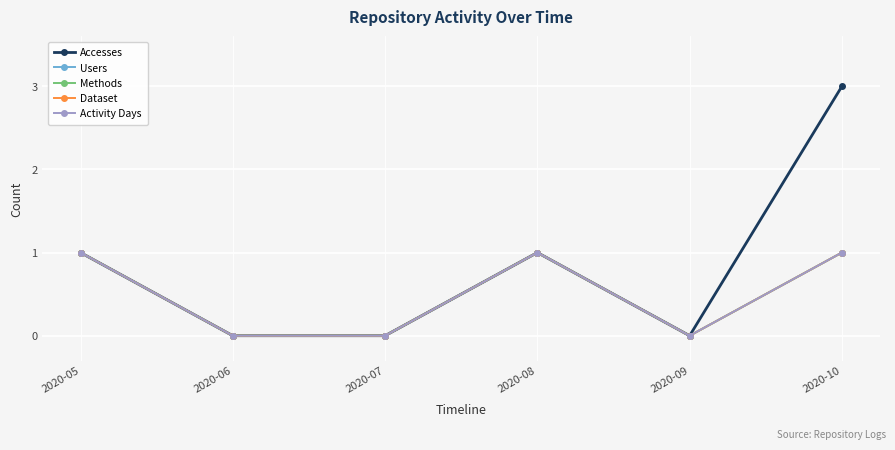

Does the chart have visible grid lines?

Yes